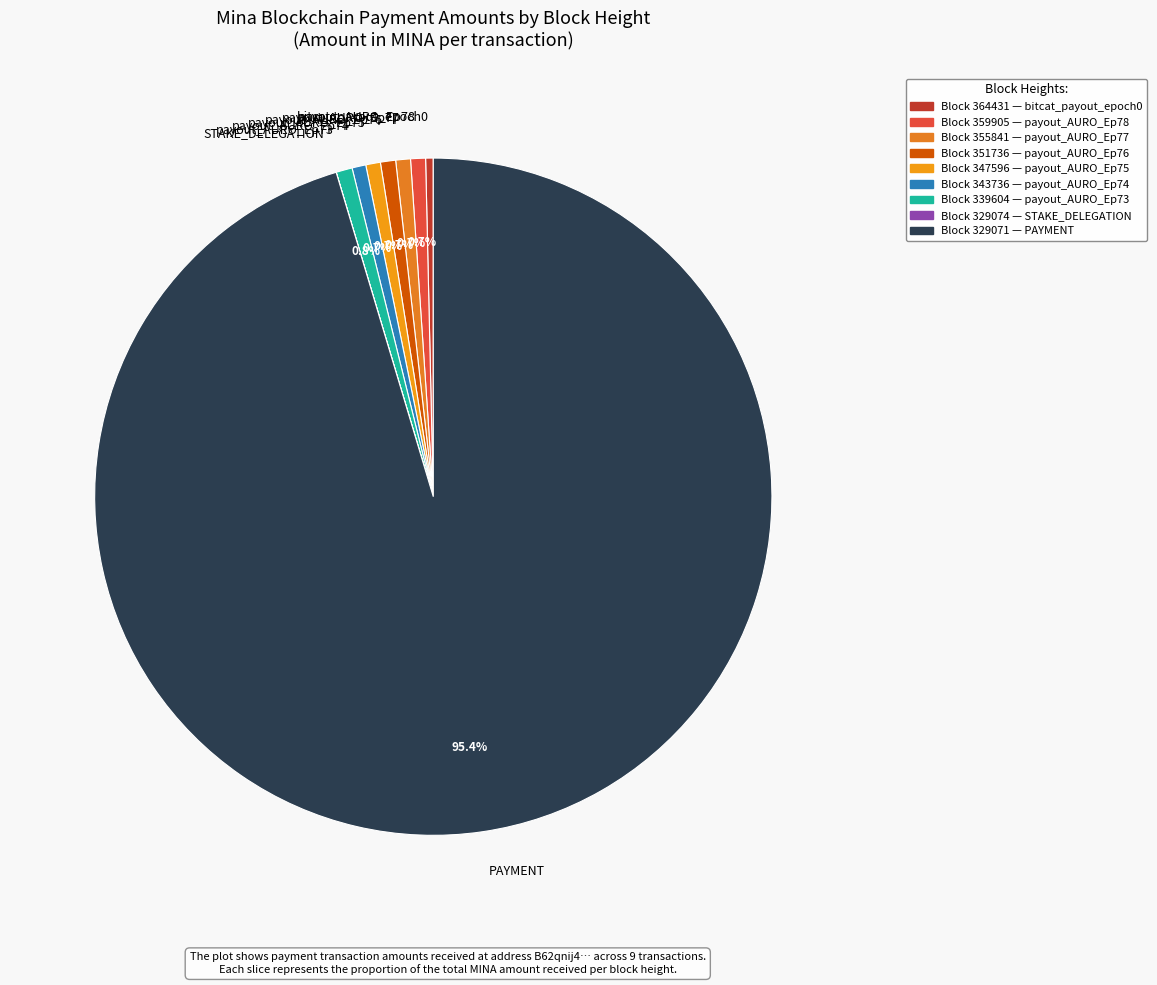

Combined, do bitcat_payout_epoch0 and payout_AURO_Ep78 account for over 50%?

No